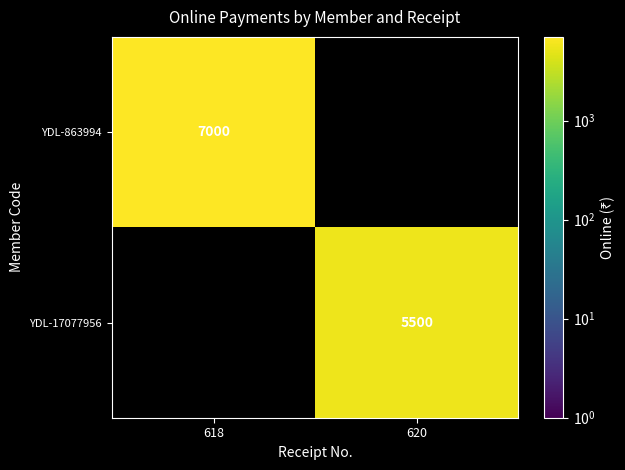

What is the spread (max minus min) of values at 618?

7000